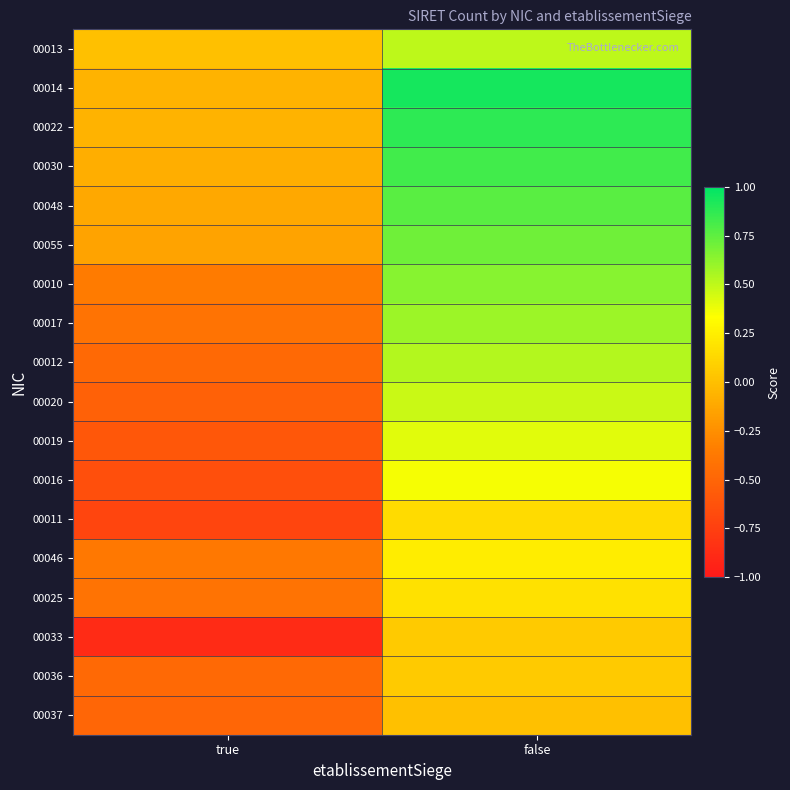

Reading left to right, list all the values displayed in this chart.

00013: true=0.0	false=0.5
00014: true=-0.1	false=0.9
00022: true=-0.1	false=0.9
00030: true=-0.1	false=0.8
00048: true=-0.1	false=0.8
00055: true=-0.1	false=0.7
00010: true=-0.4	false=0.6
00017: true=-0.4	false=0.6
00012: true=-0.5	false=0.5
00020: true=-0.5	false=0.5
00019: true=-0.6	false=0.4
00016: true=-0.6	false=0.4
00011: true=-0.7	false=0.1
00046: true=-0.4	false=0.2
00025: true=-0.4	false=0.2
00033: true=-0.9	false=0.1
00036: true=-0.5	false=0.1
00037: true=-0.5	false=0.0